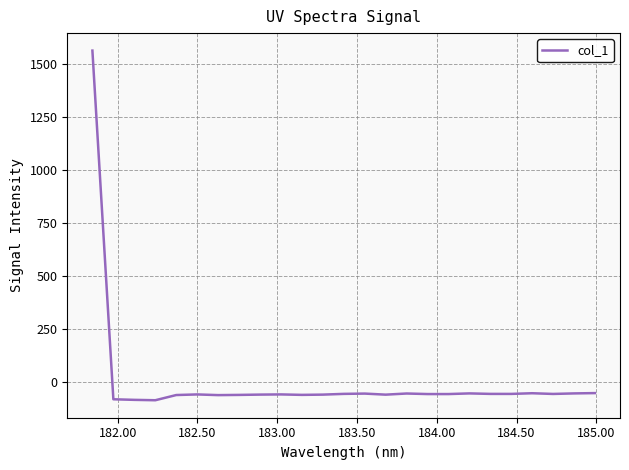

What is the minimum value shown in the chart?

-87.2